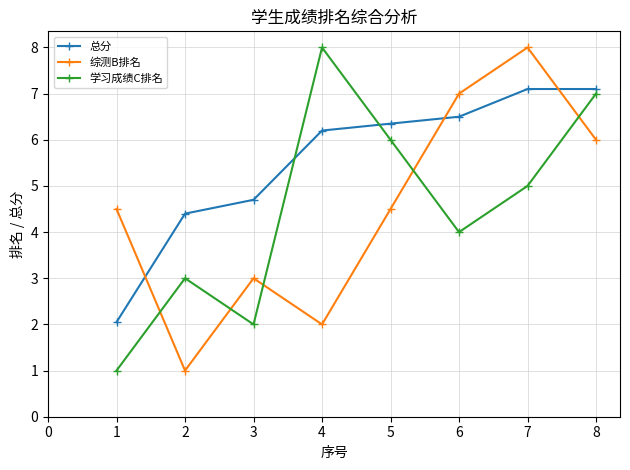

At which label does 总分 first exceed 6?

4